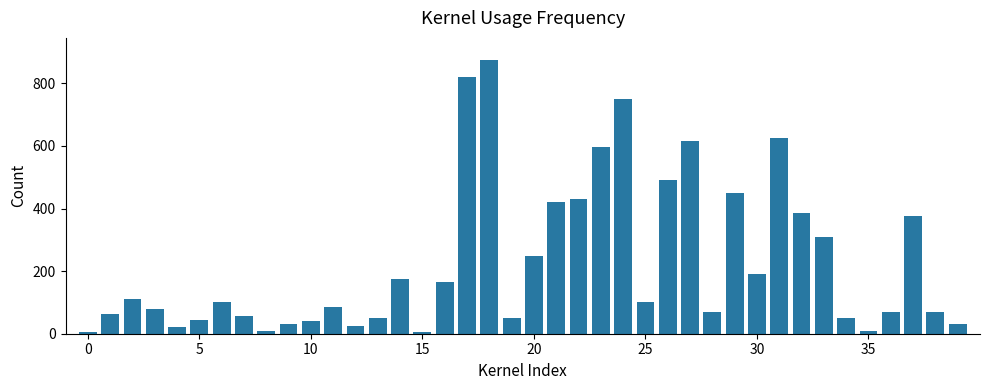

What is the maximum value shown in the chart?

875